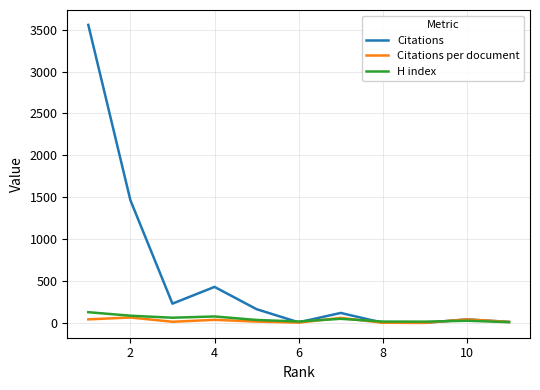

Which series has the widest spread of values?

Citations